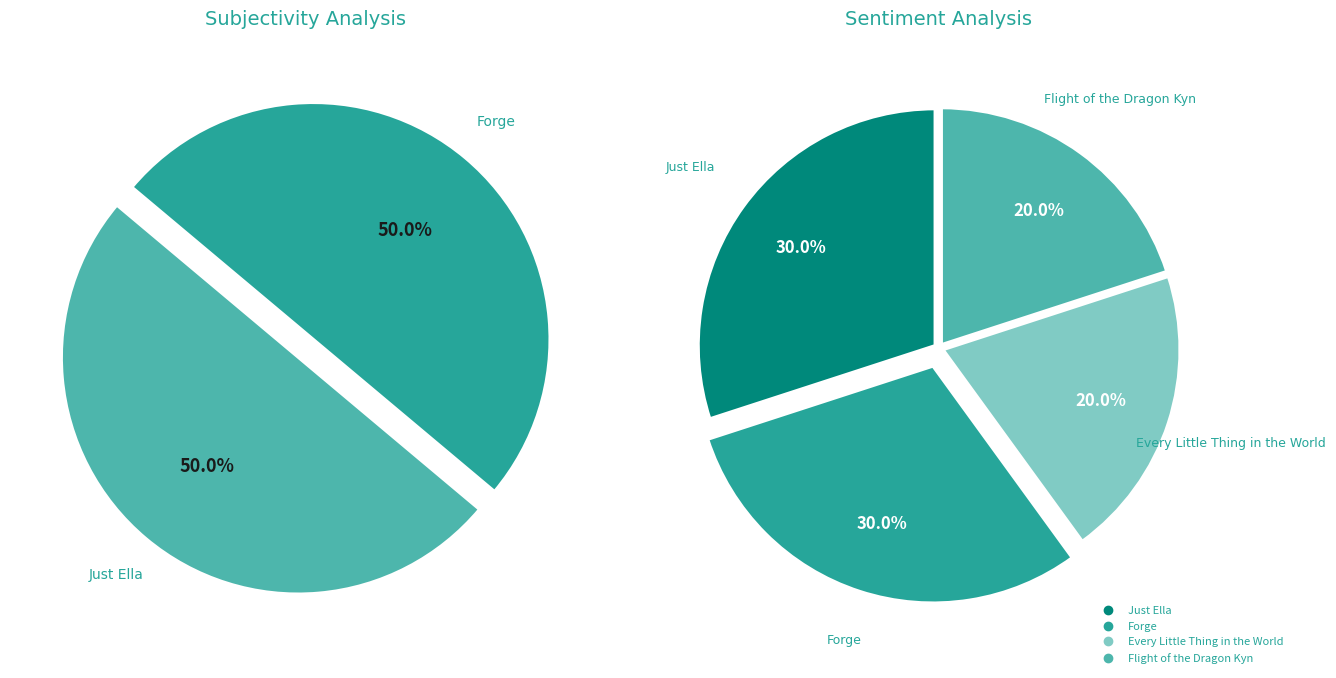

Combined, what portion of the pie is Flight of the Dragon Kyn and Every Little Thing in the World?

40.0%